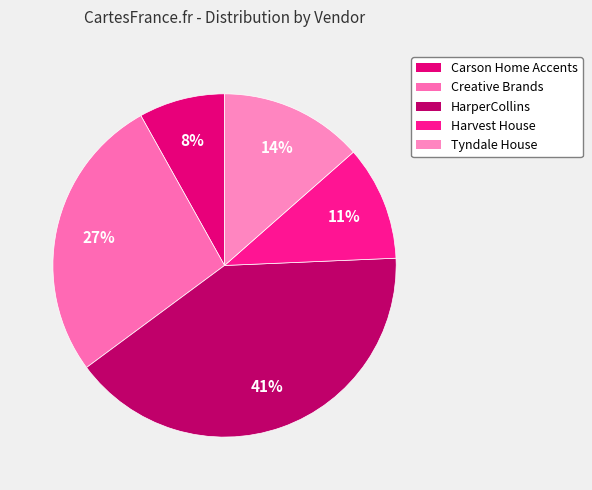

Count the number of slices in the pie.

5